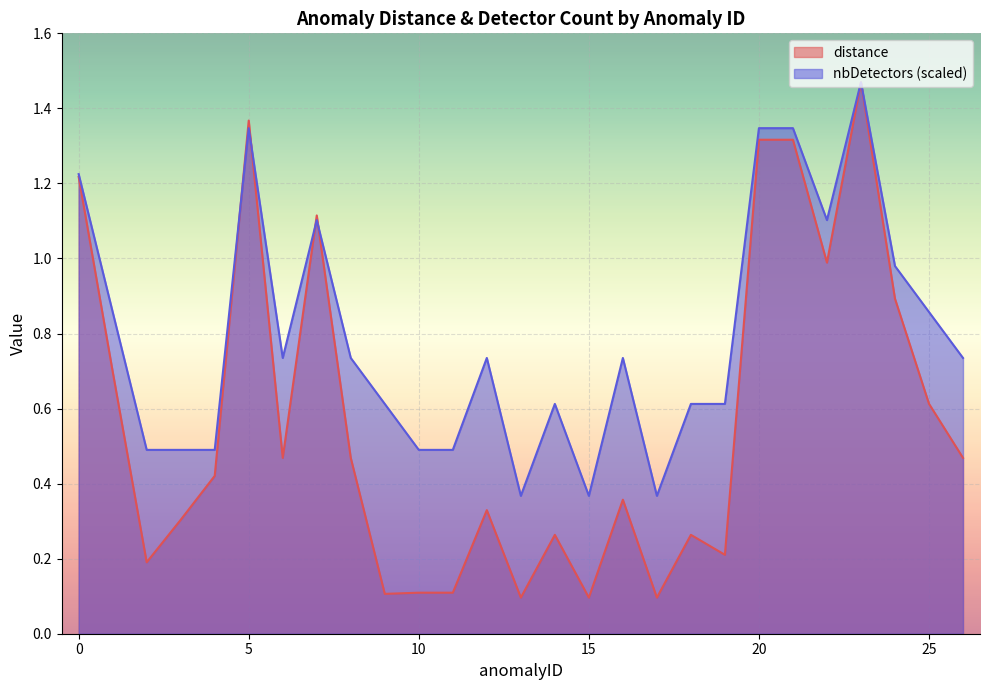

What is the difference between the distance values at 17 and 7?

1.0